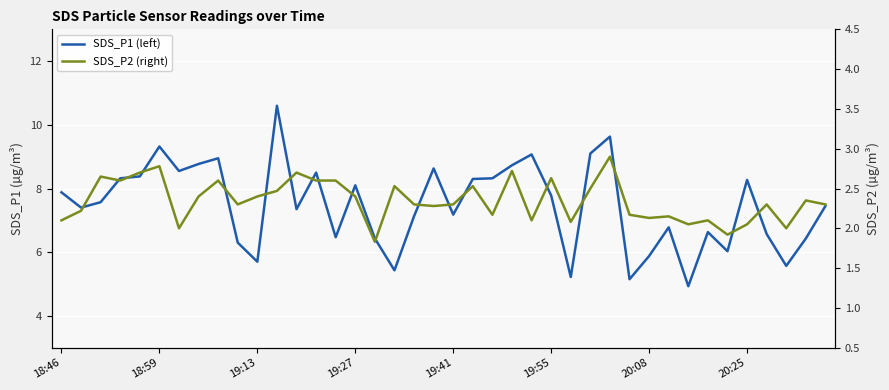

What are all the series names shown in the legend?

SDS_P1 (left), SDS_P2 (right)